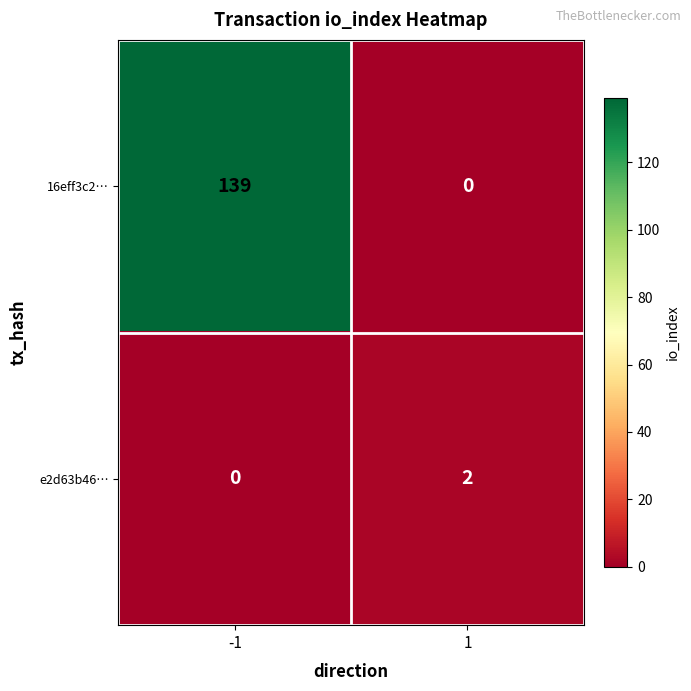

Which series changed the most between -1 and 1?

16eff3c2…